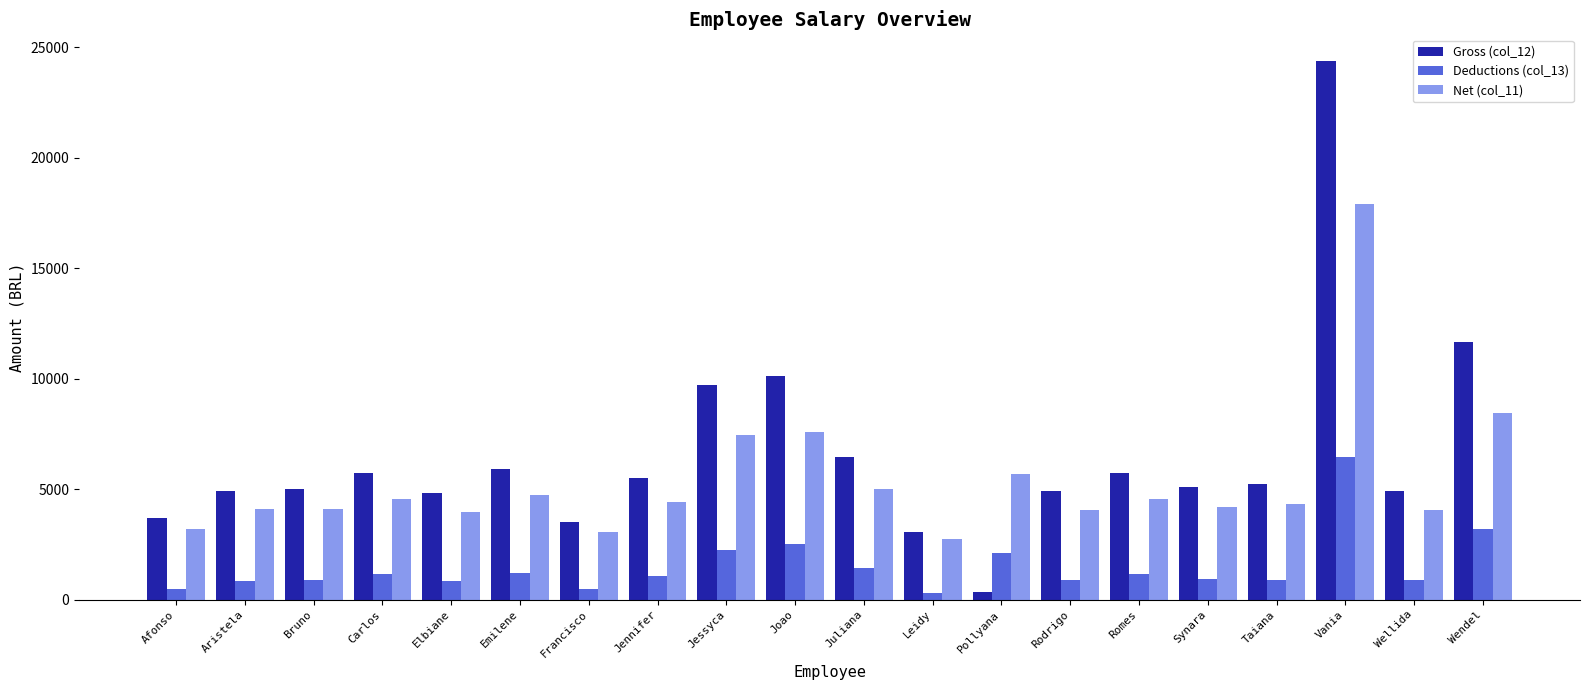

At Carlos, list the series in order from largest to smallest.

Gross (col_12), Net (col_11), Deductions (col_13)